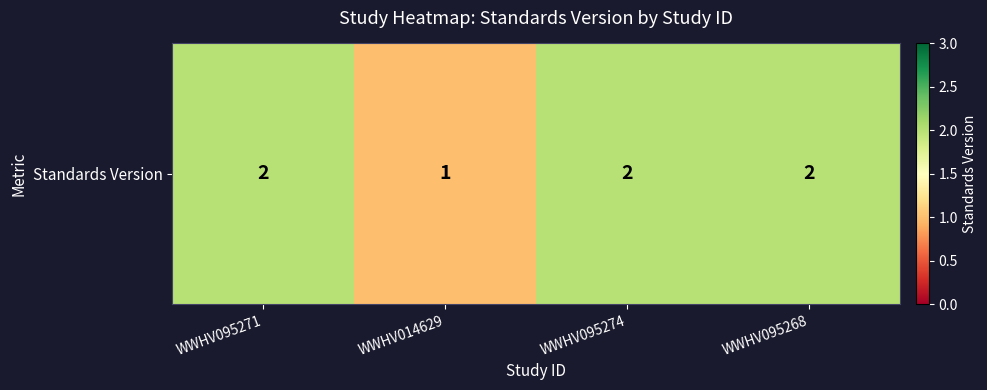

How many values are below 2?

1